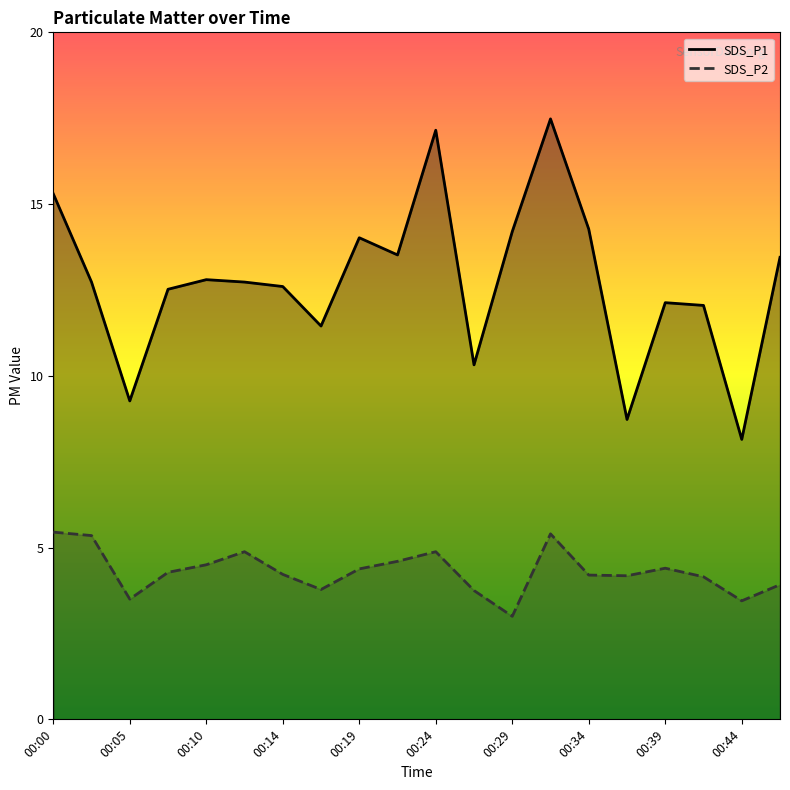

Reading right to left, what are all the values shown in this chart?

SDS_P1: 13.4	8.2	12.1	12.1	8.7	14.3	17.5	14.2	10.3	17.1	13.5	14.0	11.4	12.6	12.7	12.8	12.5	9.3	12.7	15.3
SDS_P2: 3.9	3.5	4.2	4.4	4.2	4.2	5.4	3.0	3.8	4.9	4.6	4.4	3.8	4.2	4.9	4.5	4.3	3.5	5.3	5.5